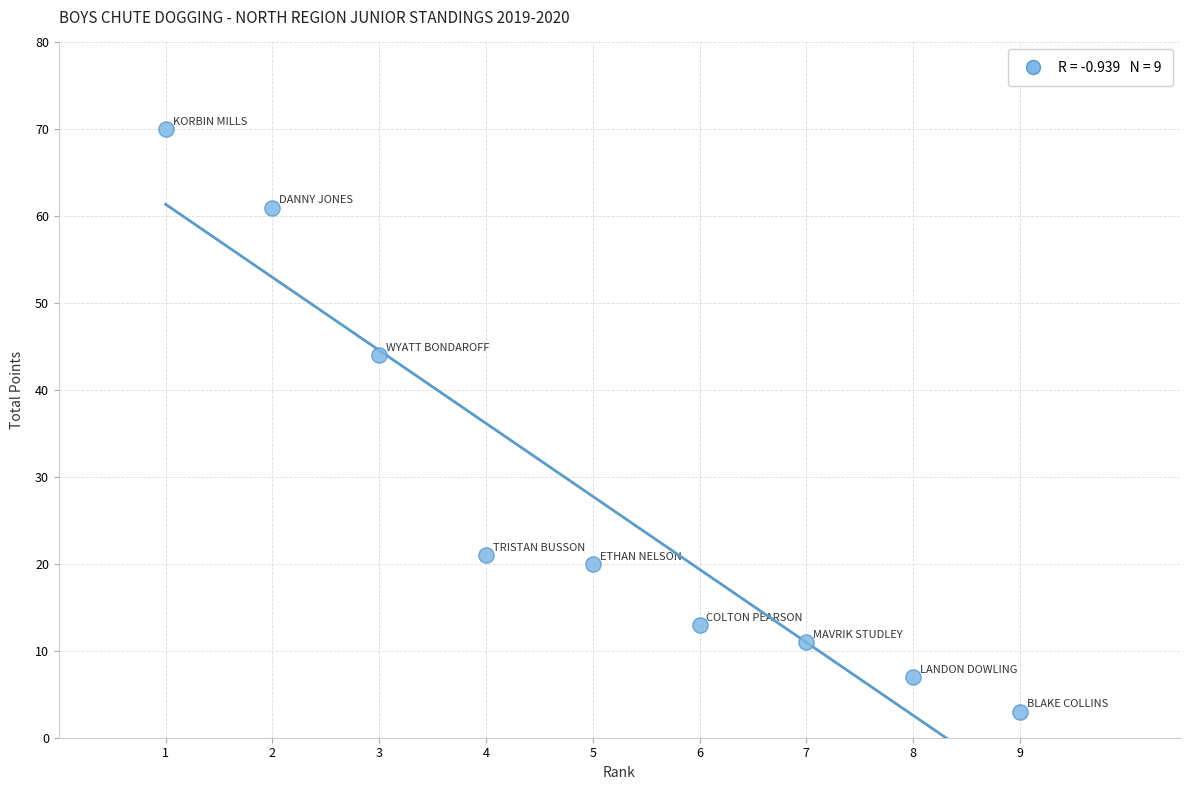

What Y value in the scatter plot is closest to 36?

44